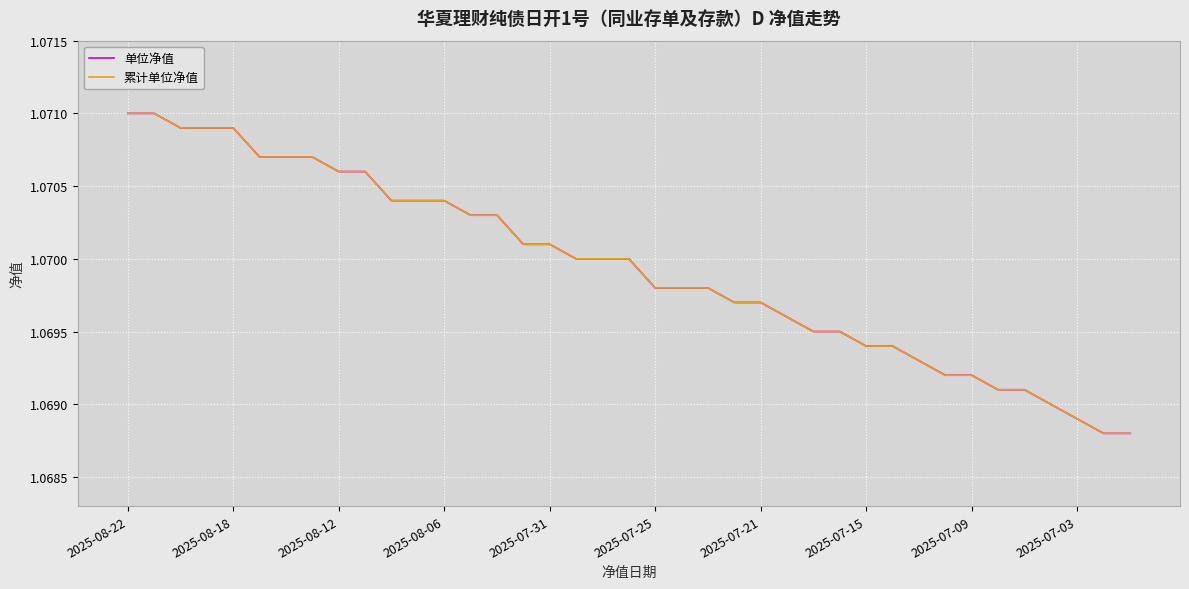

What is the sum of all 单位净值 values?

41.7